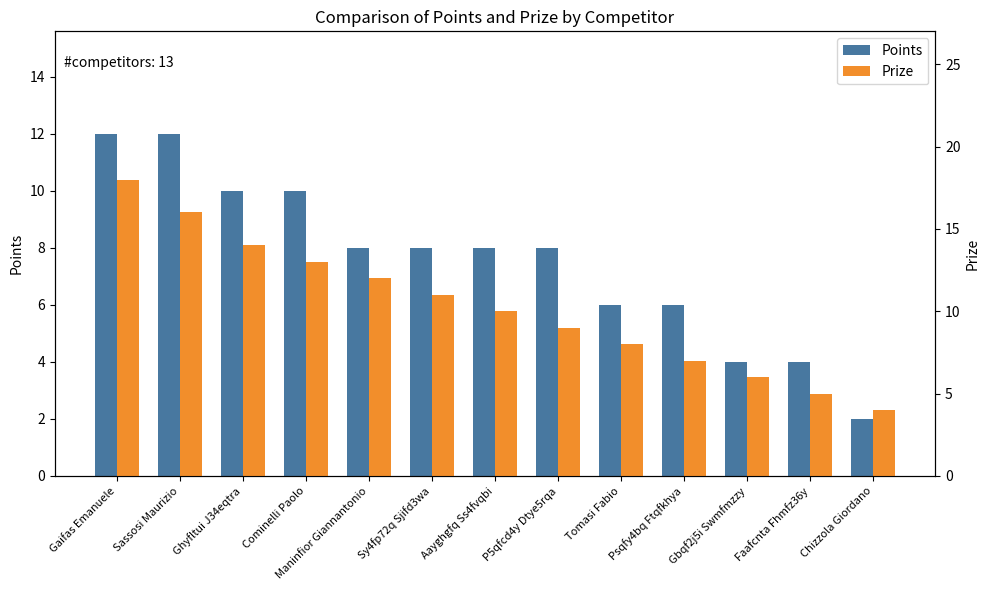

Which series has the largest total across all categories?

Prize